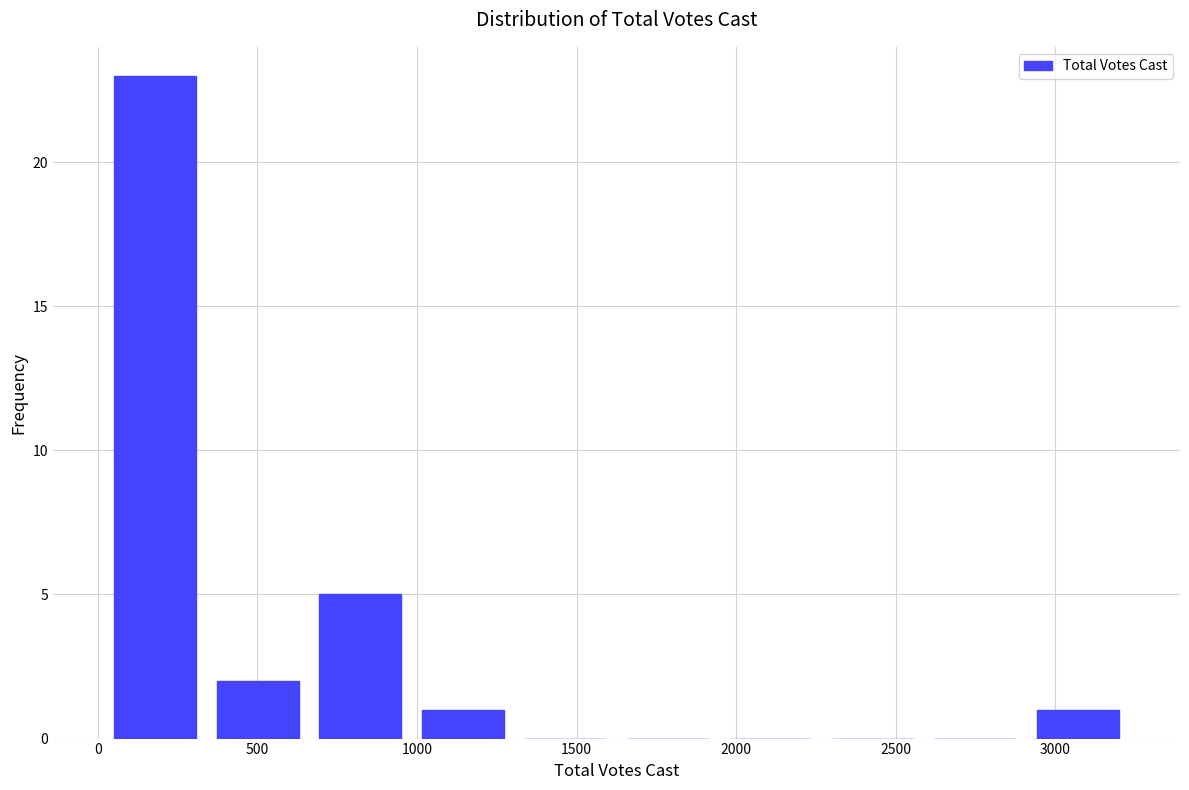

Which range on the x-axis has the tallest bar?

0 to 350